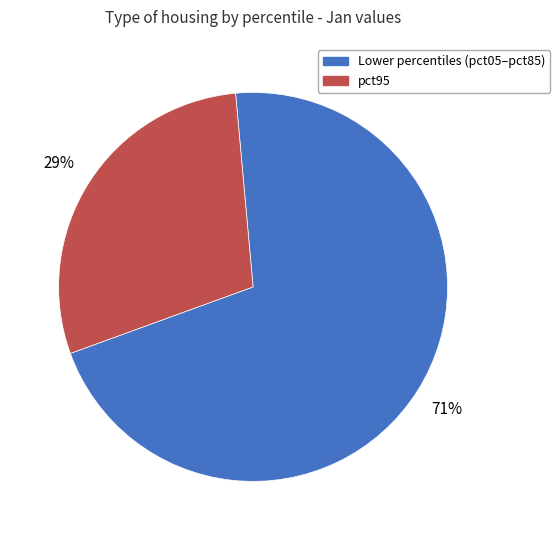

To the nearest percent, what is the average slice percentage?

50%